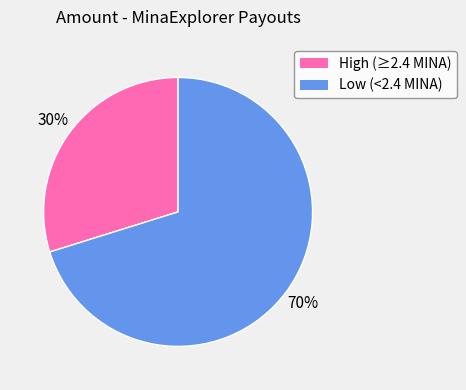

How many slices are in this pie chart?

2